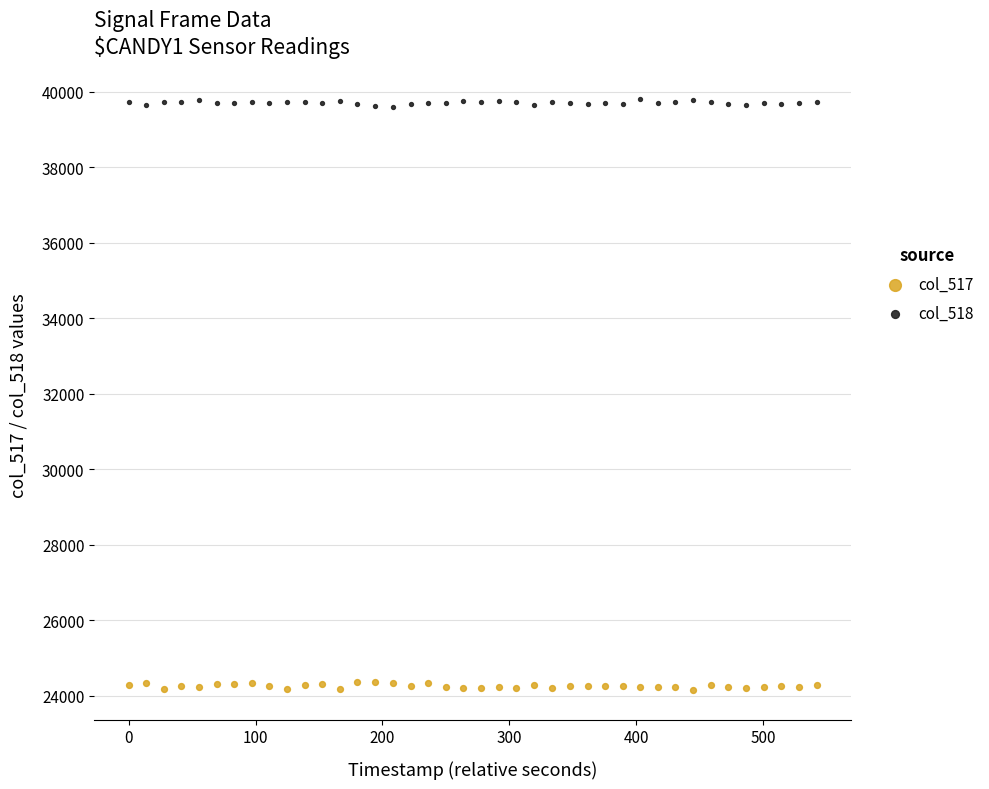

Across all data points, what is the range of Y values (max minus min)?

15673